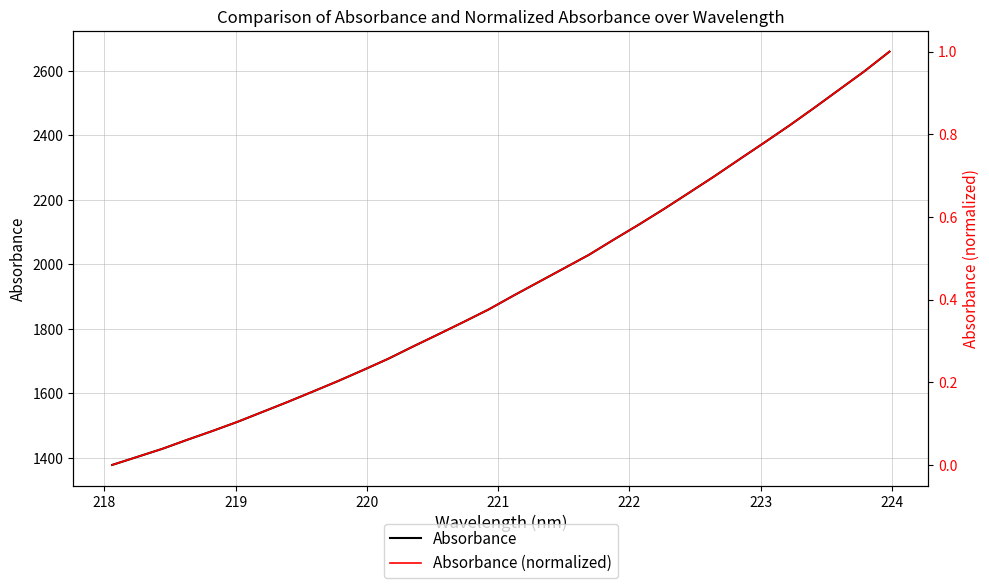

How many values in the Absorbance (normalized) series exceed 0?

31